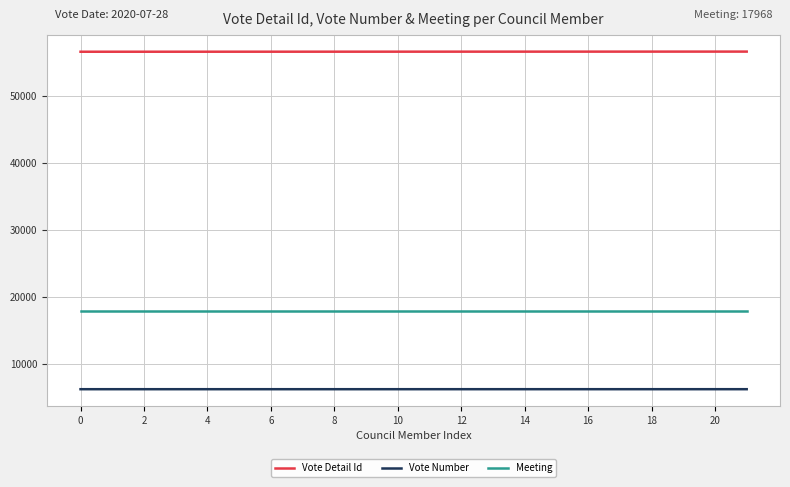

List the series in order of their overall mean, lowest first.

Vote Number, Meeting, Vote Detail Id